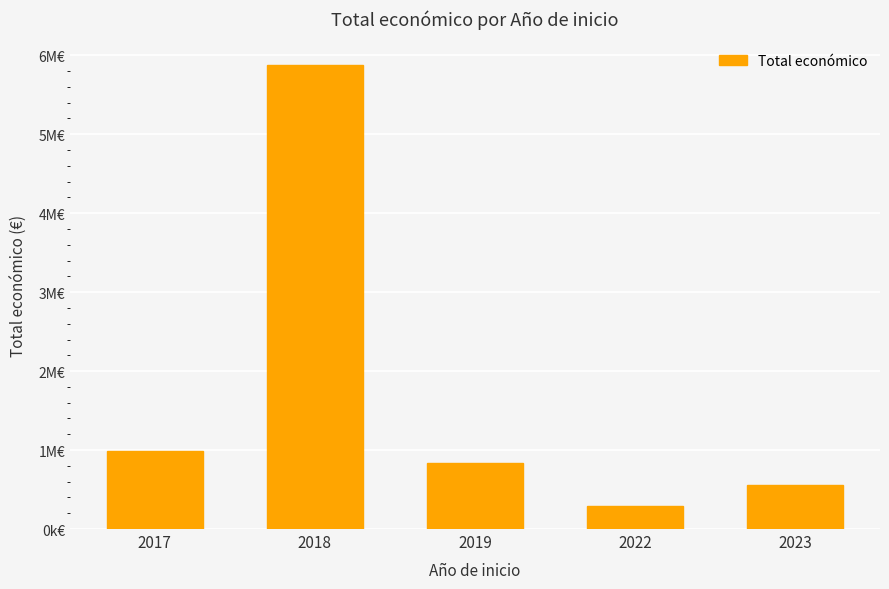

Between 2022 and 2017, which is larger?

2017